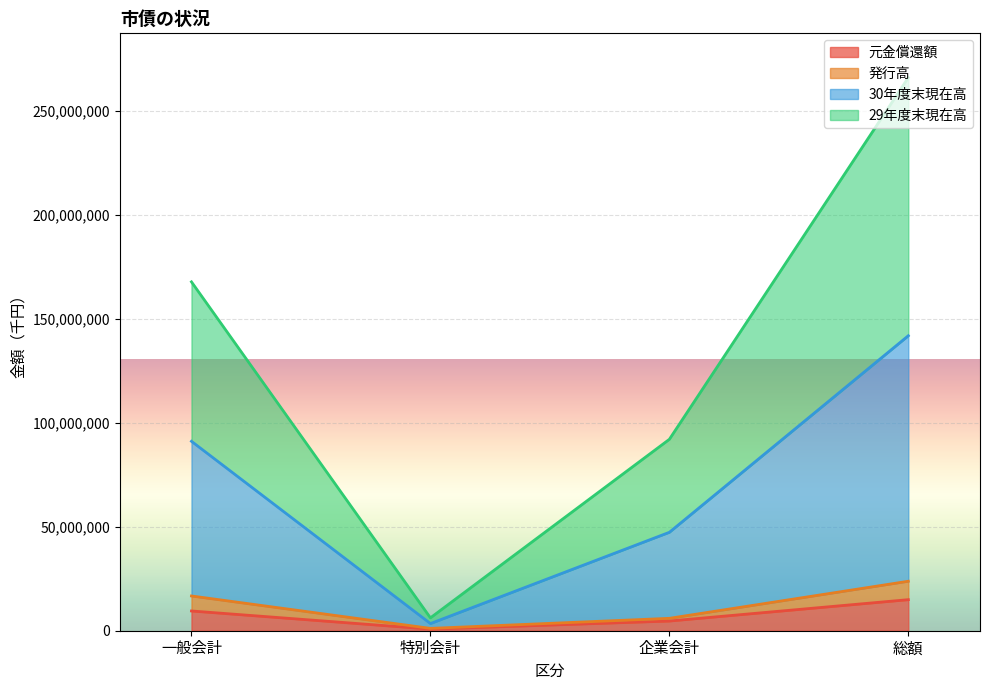

How many values in the 元金償還額 series are below 9500167?

2